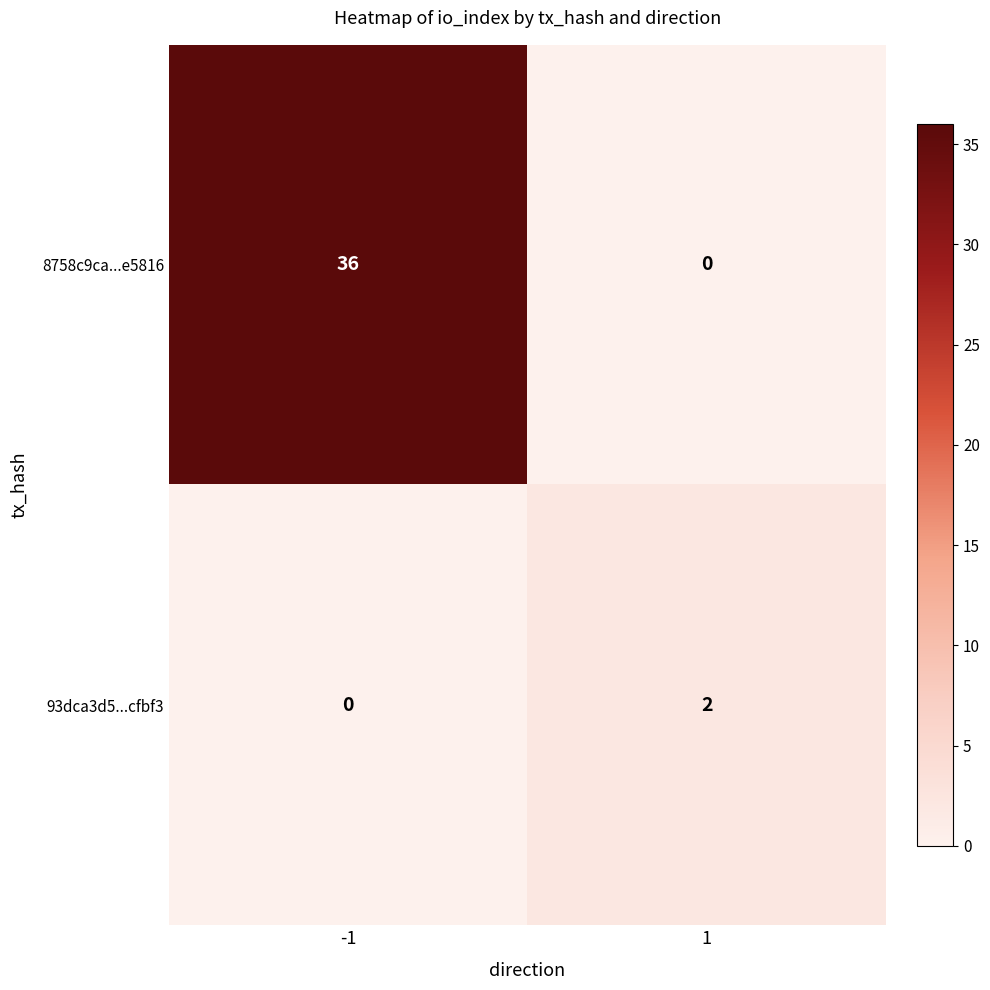

How many series are shown in this chart?

2